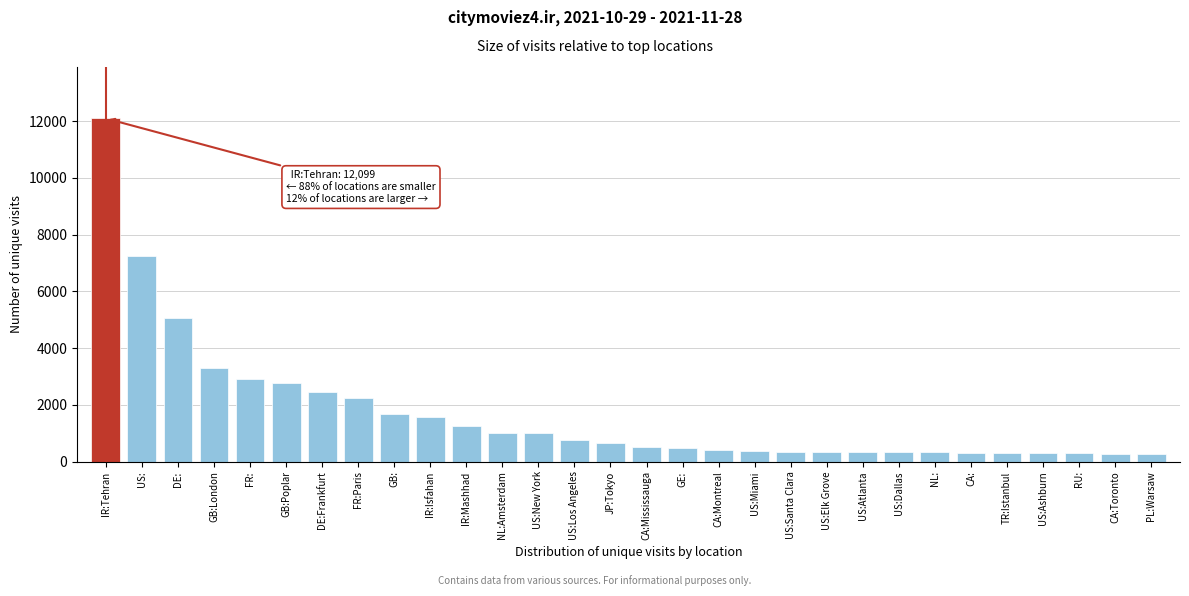

What is the difference between the maximum and second lowest values?

11822